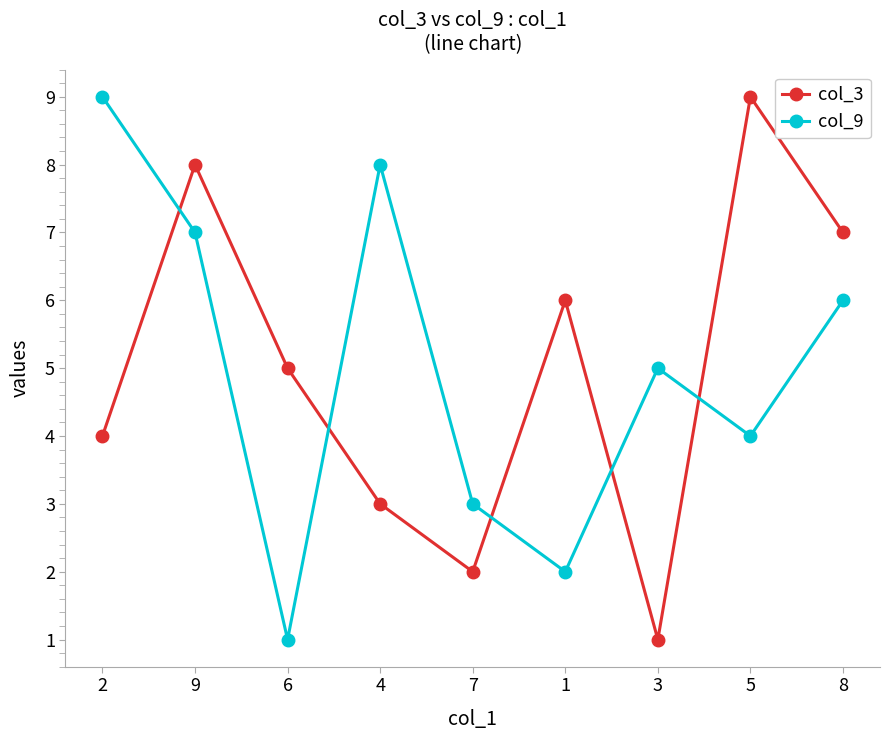

Reading left to right, list all the values displayed in this chart.

col_3: 2=4	9=8	6=5	4=3	7=2	1=6	3=1	5=9	8=7
col_9: 2=9	9=7	6=1	4=8	7=3	1=2	3=5	5=4	8=6